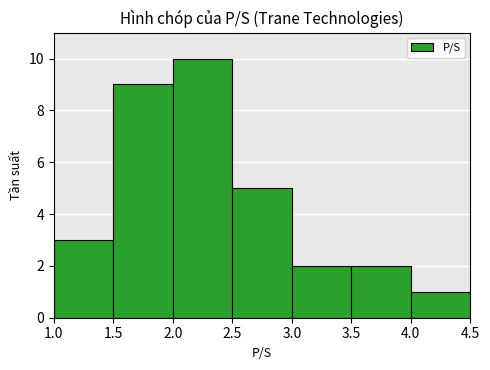

Which range on the x-axis has the tallest bar?

2.0 to 2.5